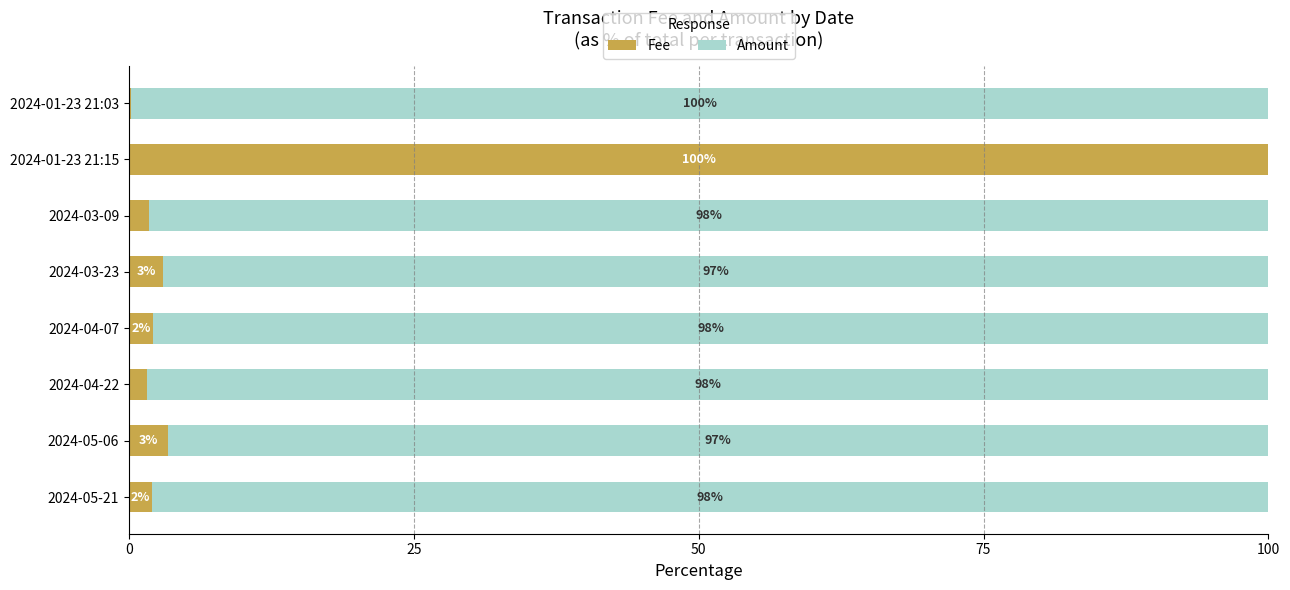

What is the total value across all series at 2024-04-07?

100.0